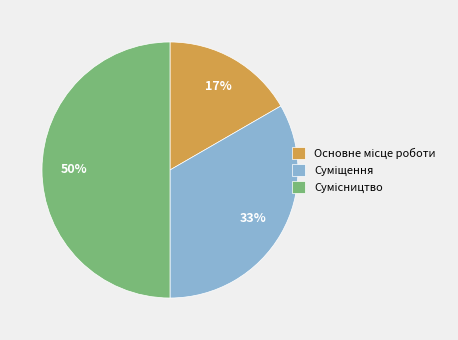

Count the number of slices in the pie.

3